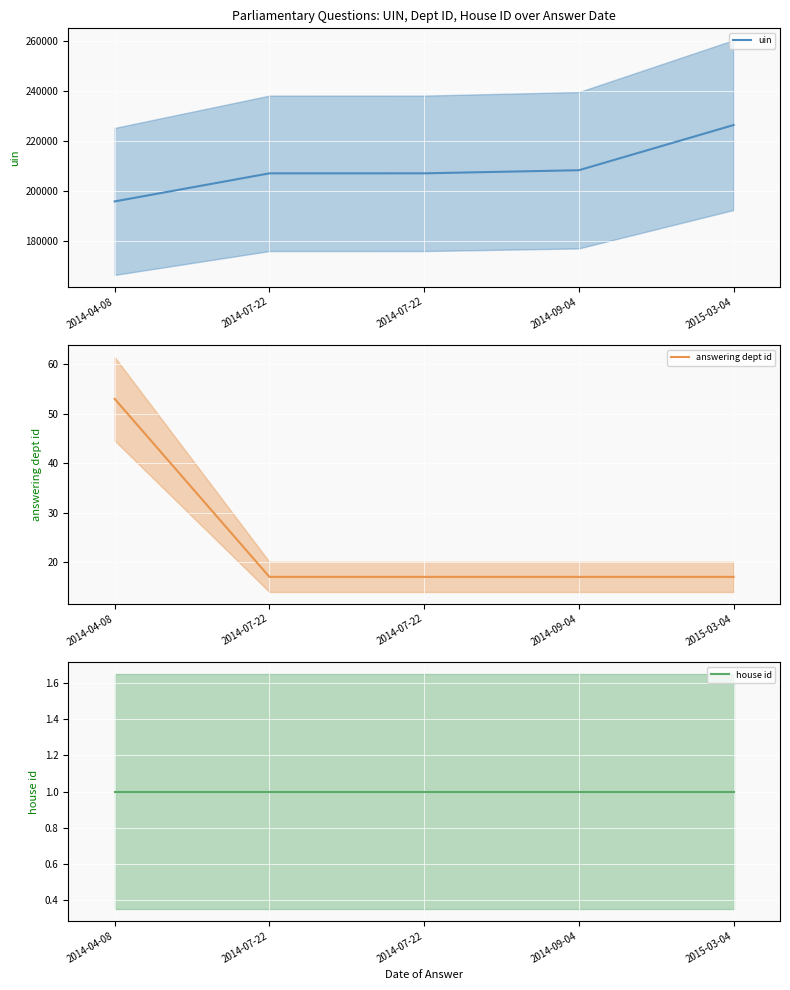

Reading left to right, extract all data points from this chart.

uin: 195795	207011	207017	208258	226311
answering dept id: 53	17	17	17	17
house id: 1	1	1	1	1